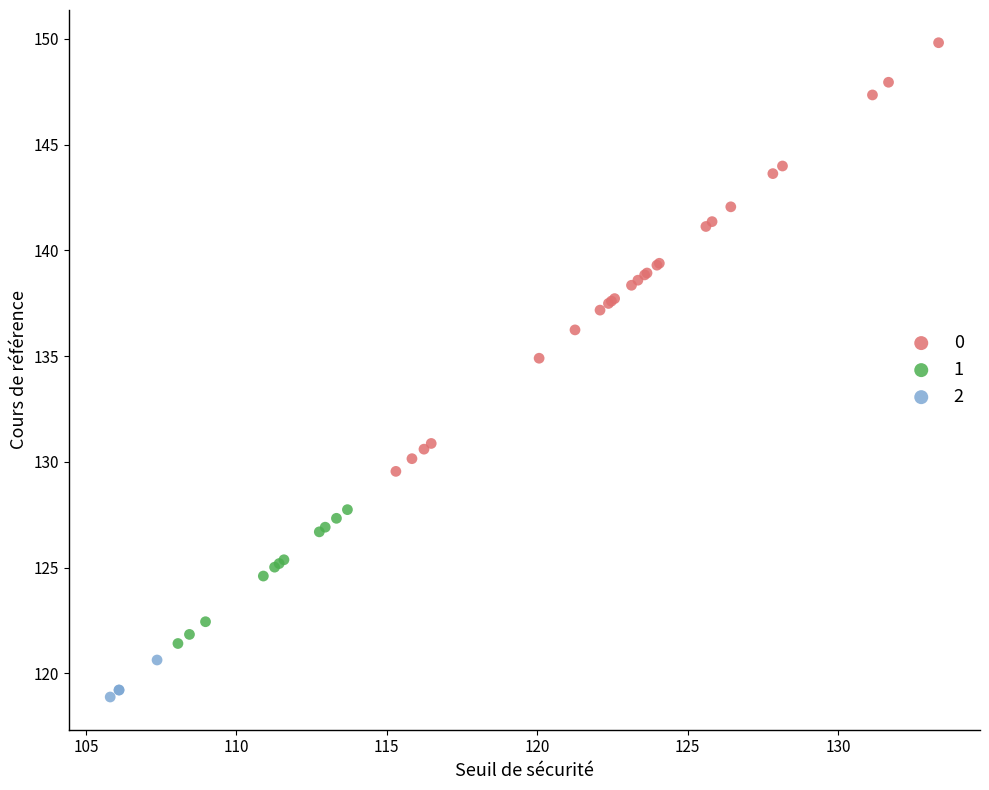

Which series reaches the maximum Y coordinate?

0